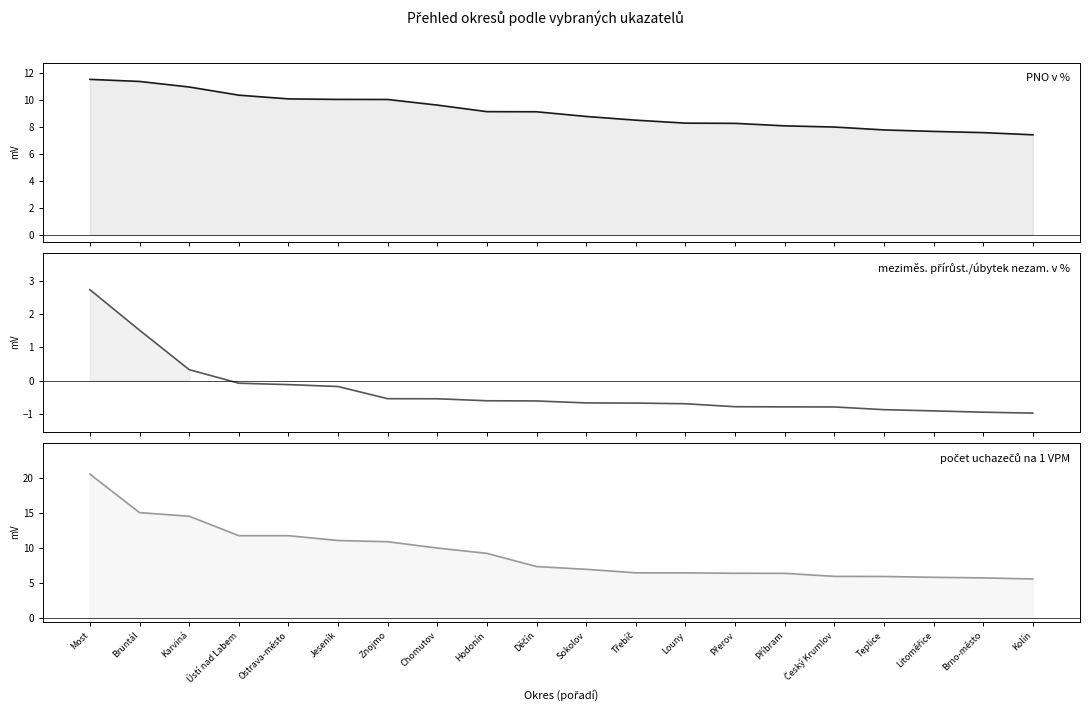

At which category is the sum across all series the highest?

Most